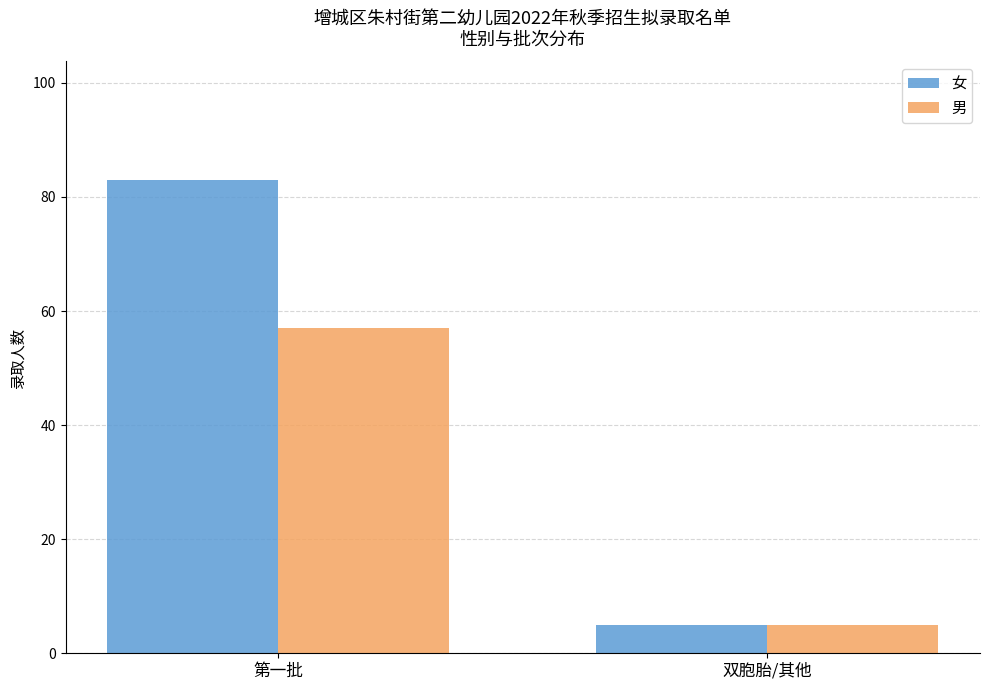

How many data points in 女 are less than 83?

1